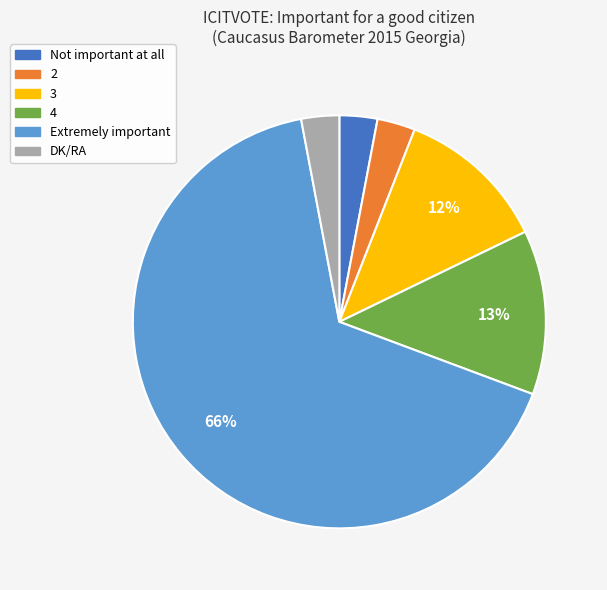

Between Extremely important and Not important at all, which is larger?

Extremely important